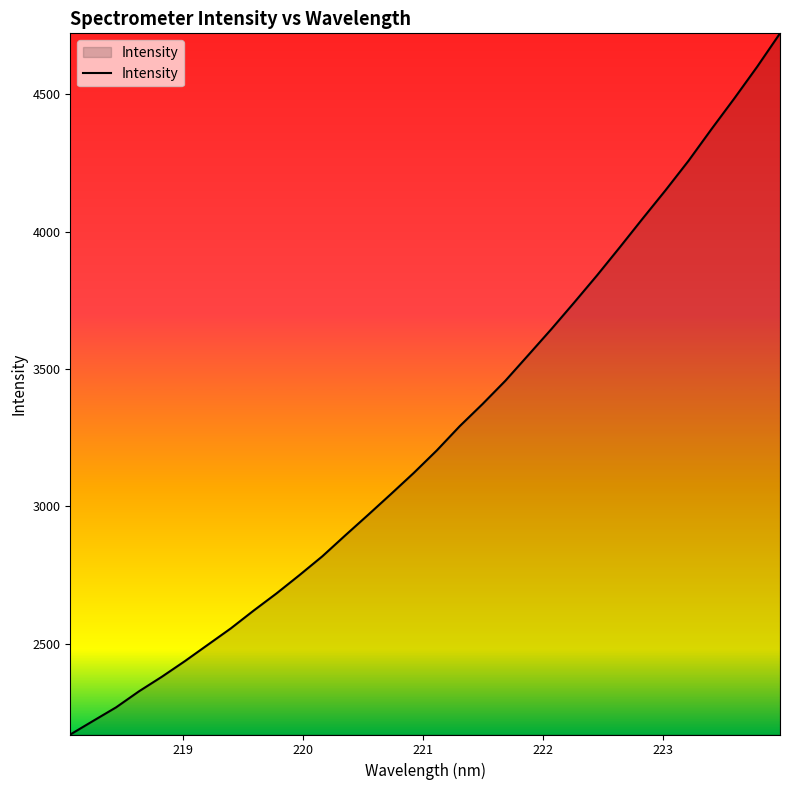

What is the difference between the maximum and minimum values?

2553.2